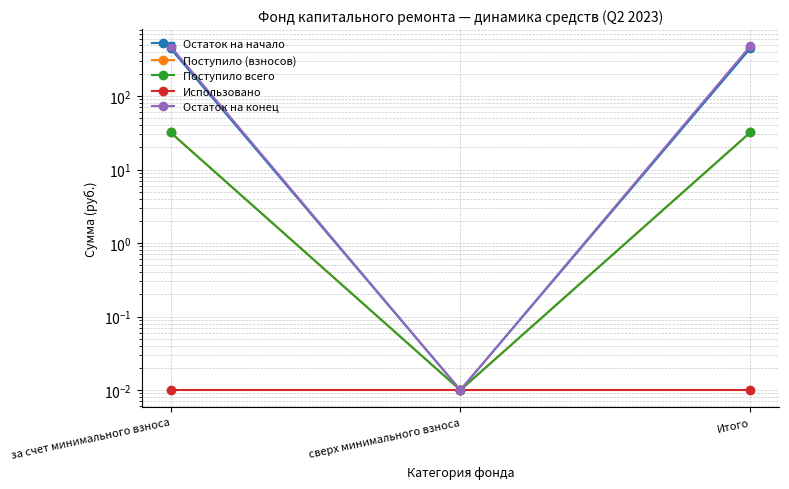

What position from the right is сверх минимального взноса?

2